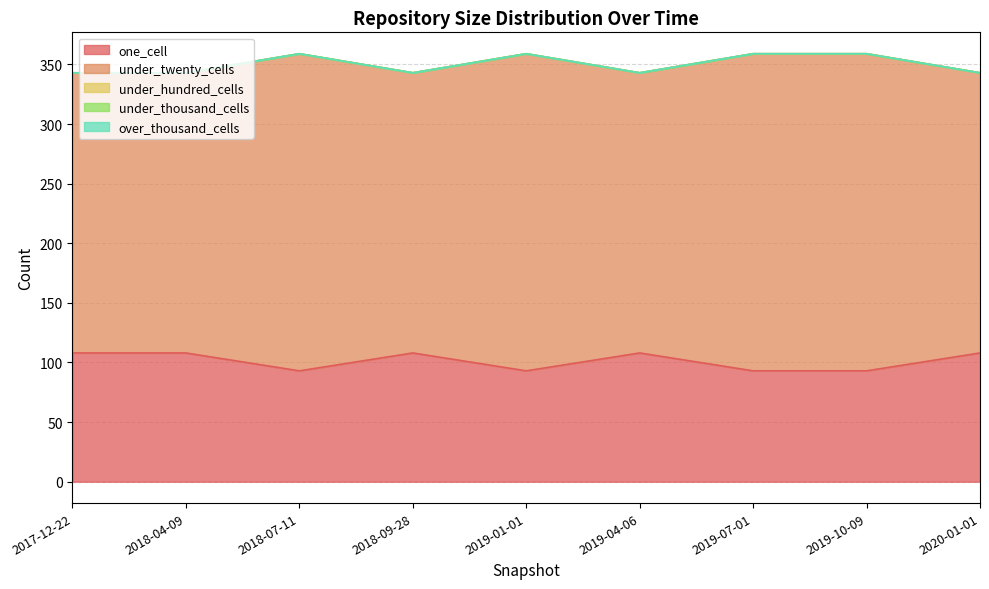

Reading left to right, transcribe all the data shown in this chart.

one_cell: 108	108	93	108	93	108	93	93	108
under_twenty_cells: 235	235	266	235	266	235	266	266	235
under_hundred_cells: 0	0	0	0	0	0	0	0	0
under_thousand_cells: 0	0	0	0	0	0	0	0	0
over_thousand_cells: 0	0	0	0	0	0	0	0	0